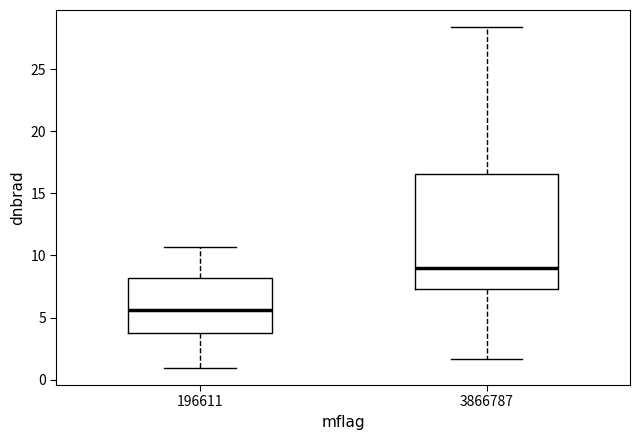

Reading left to right, read every box against the y-axis: the position of its median line, the range the box covers, and the ends of its whiskers. The values are not printed on the chart, so give them approximately, as read against the axis.

196611: median 5.5, box 3.5 to 8.0, whiskers 1.0 to 10.5
3866787: median 9.0, box 7.5 to 16.5, whiskers 1.5 to 28.5